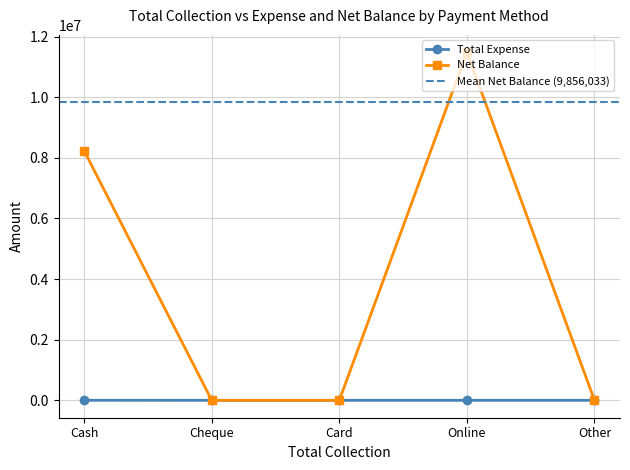

True or false: Total Expense has a value of 2248 at Cash.

False